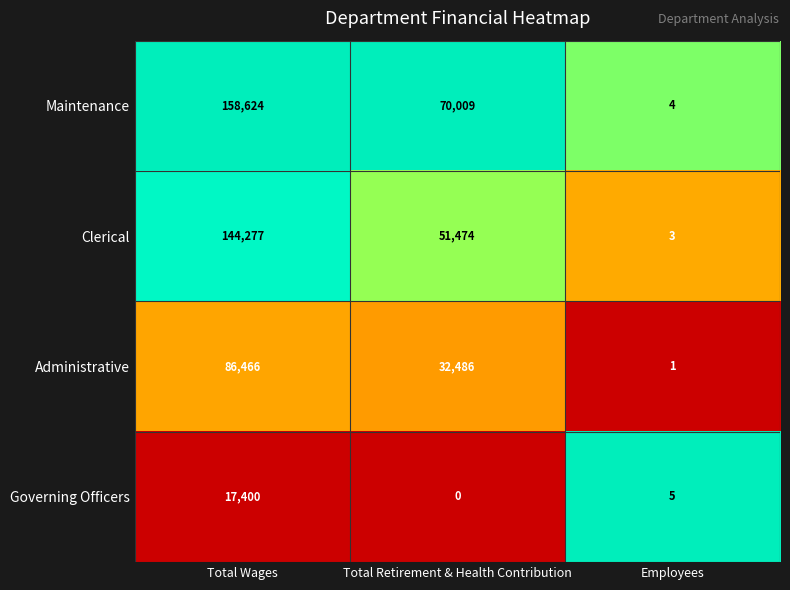

What is the total value across all series at Employees?

13